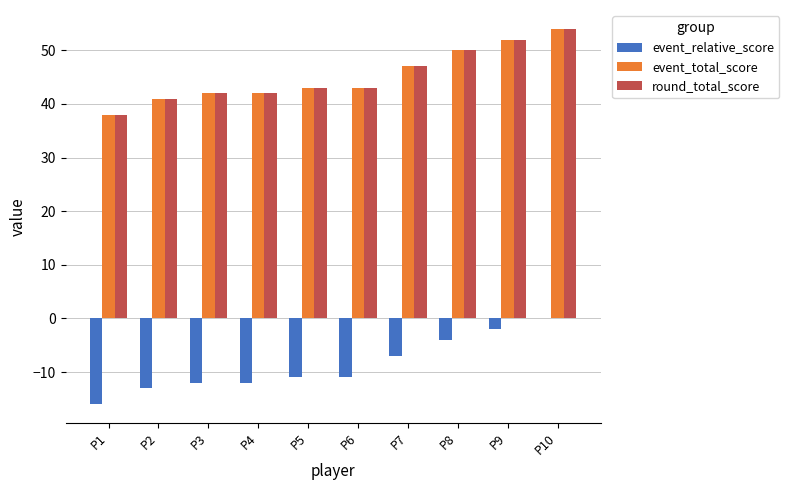

The event_total_score series shows 14 at P2. True or false?

False